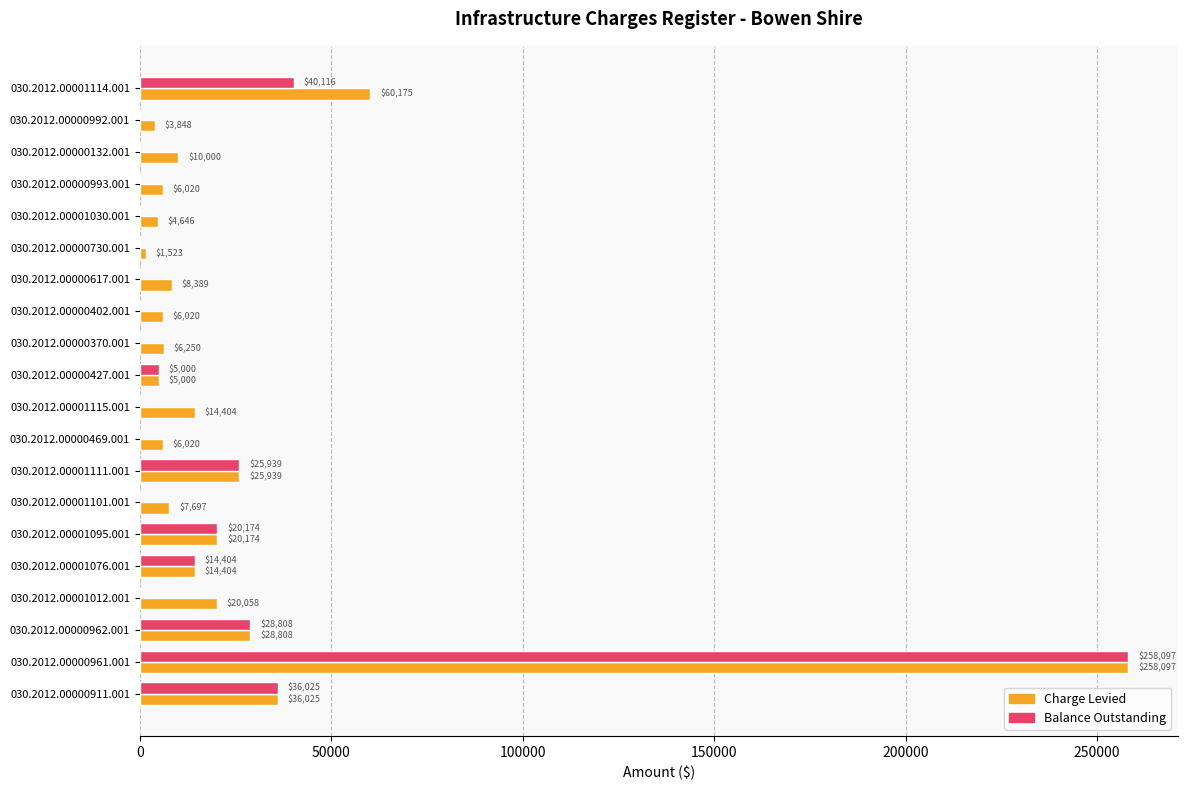

The value of Charge Levied at 030.2012.00000730.001 is 1523.3. True or false?

True